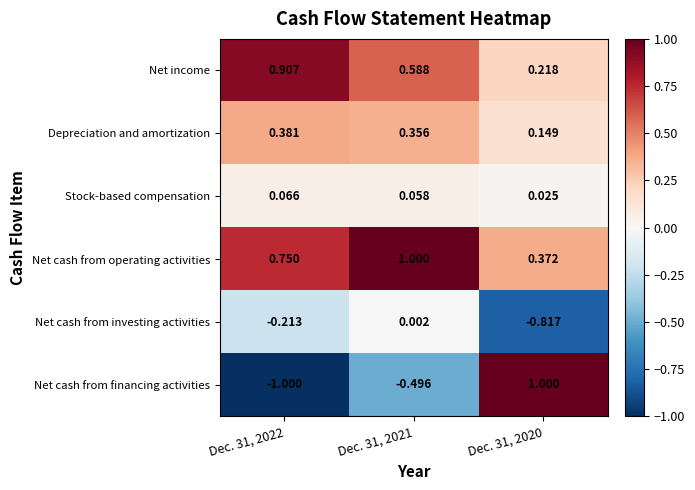

Which series has the largest total across all categories?

Net cash from operating activities